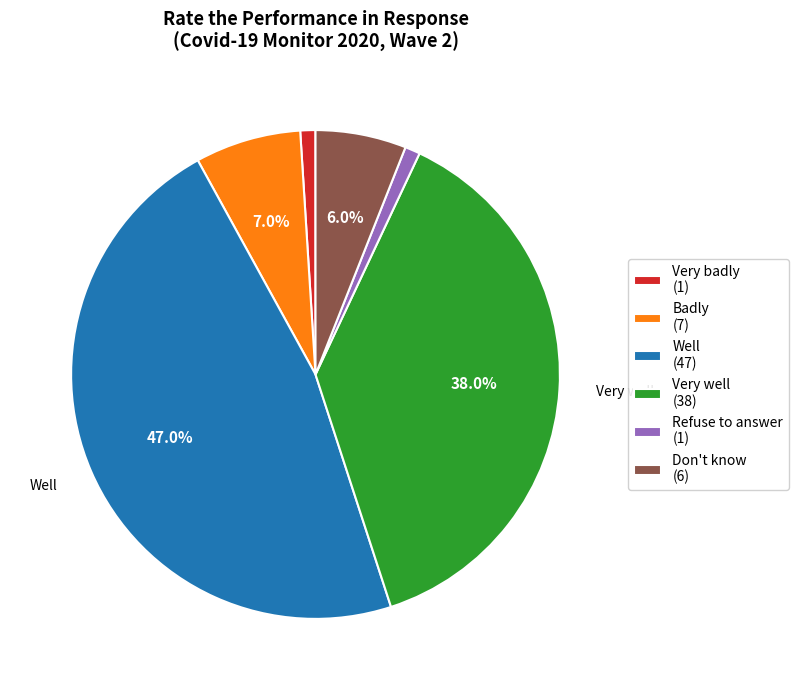

Is there any slice that represents more than half of the pie?

No